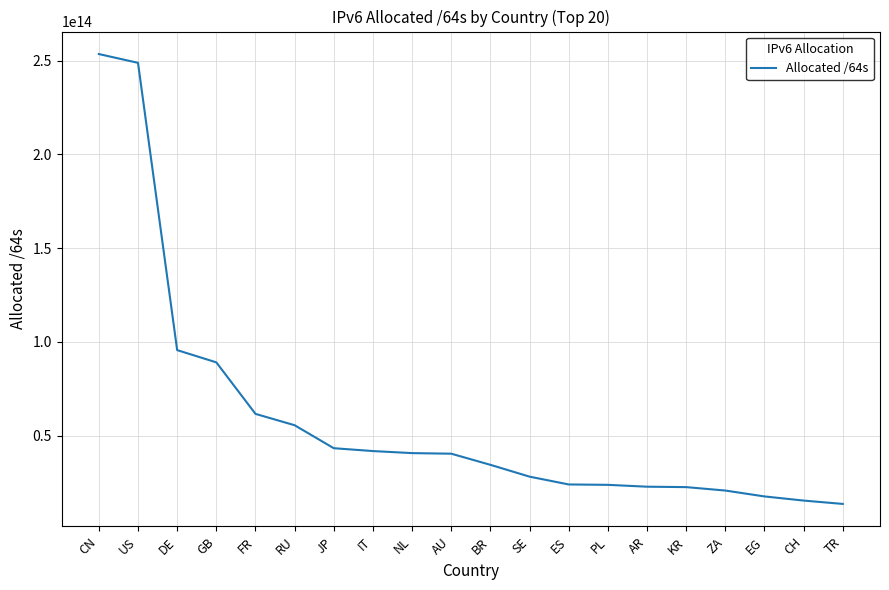

True or false: the data shows 23651582704745 at JP.

False